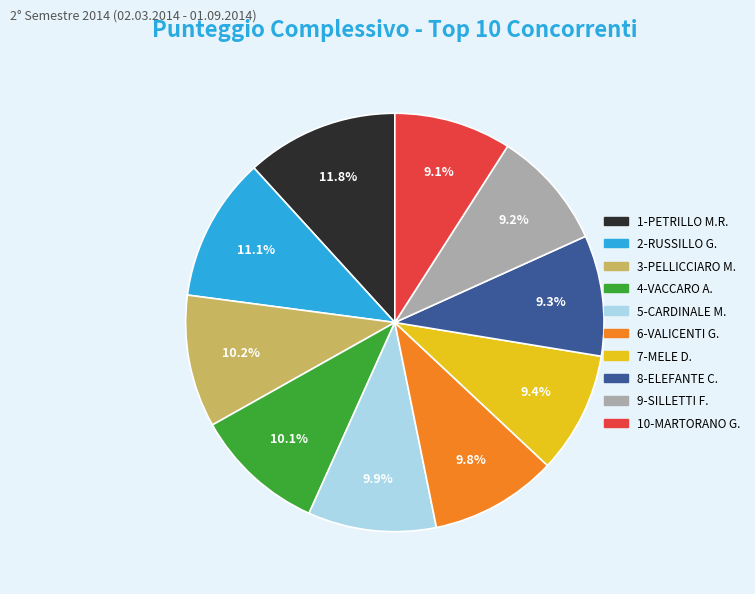

Is there a majority slice in this chart?

No